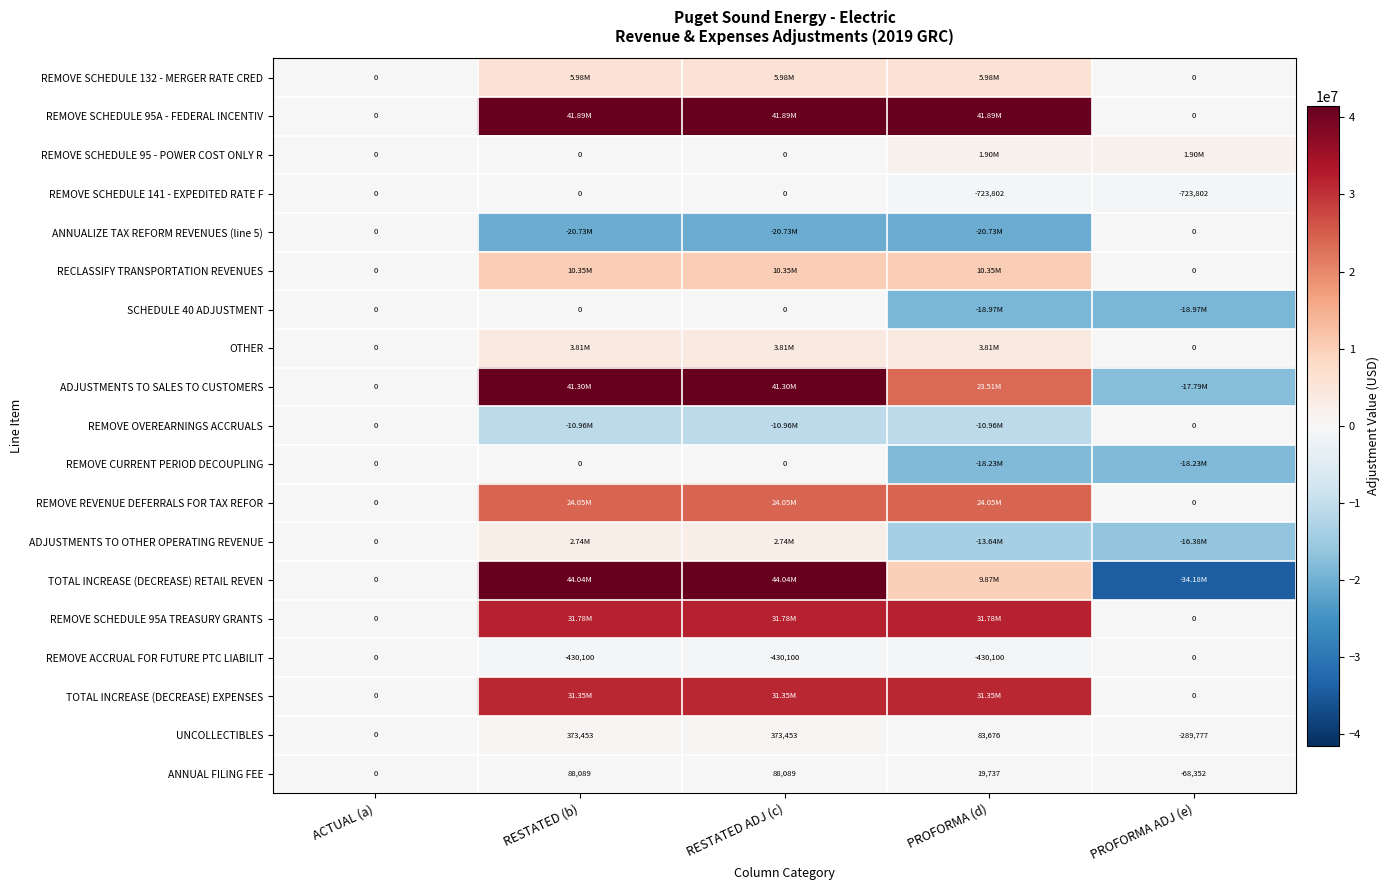

Where does the REMOVE SCHEDULE 132 - MERGER RATE CRED series first go above 5983138?

RESTATED (b)